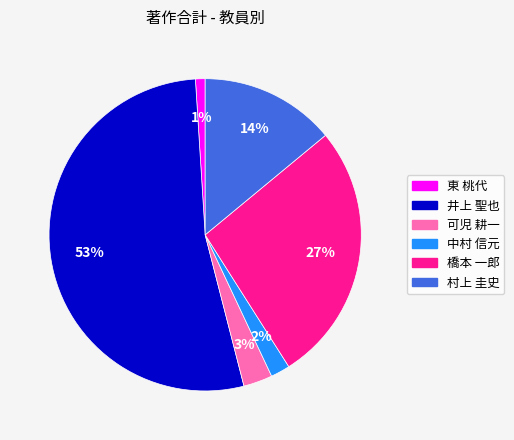

Between 中村 信元 and 村上 圭史, which is larger?

村上 圭史